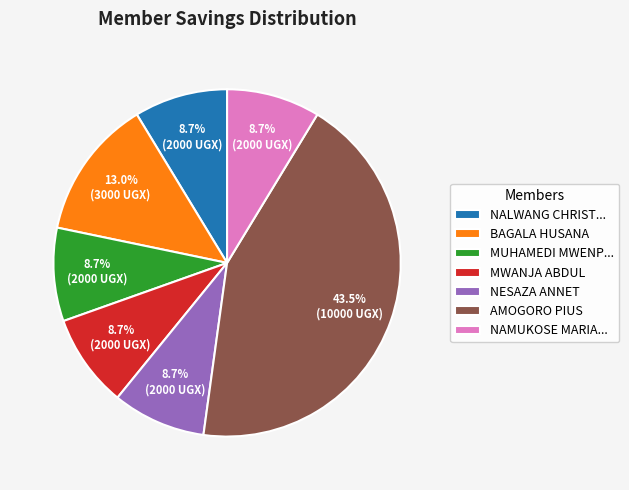

Is there any slice that represents more than half of the pie?

No